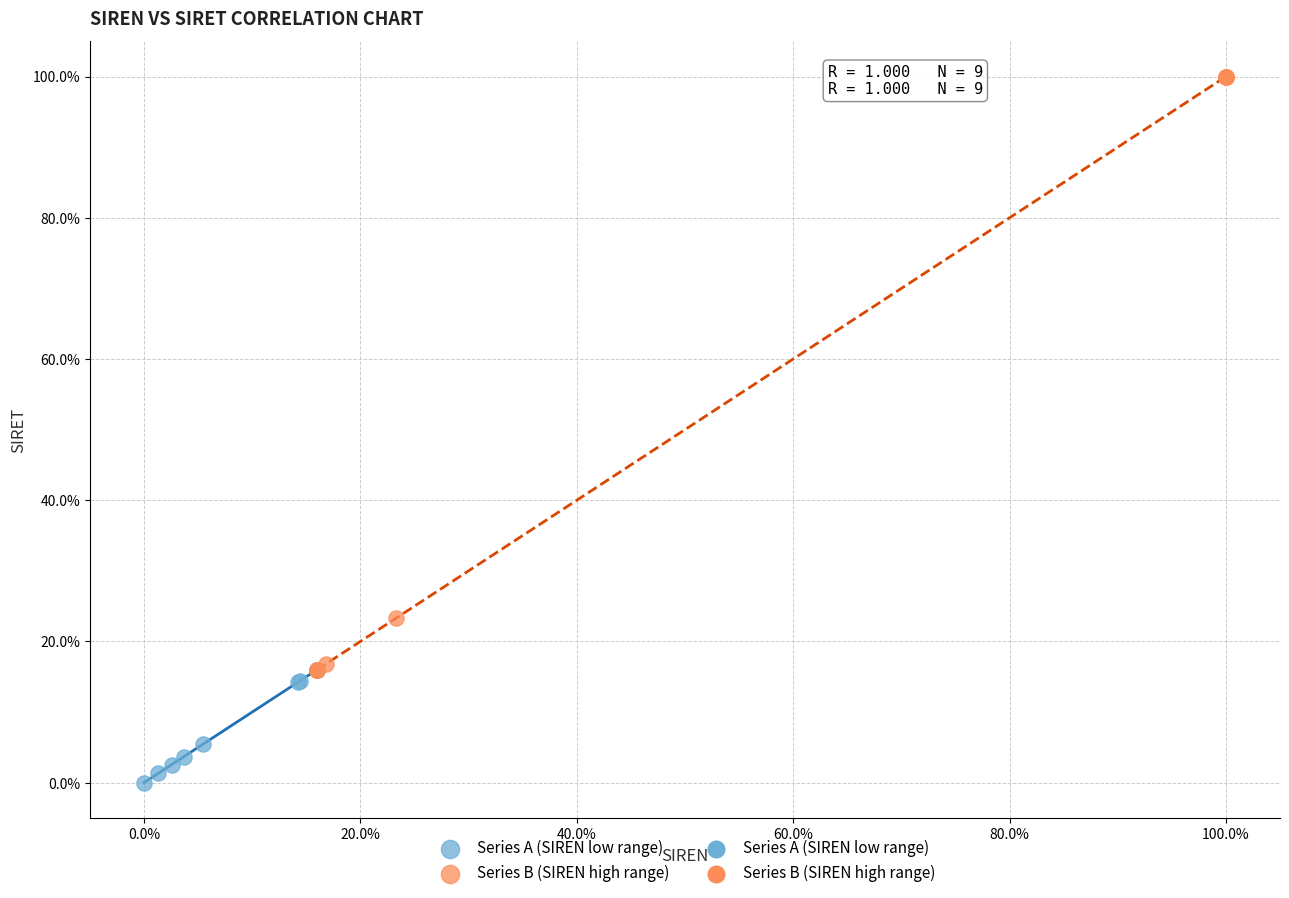

Which series has the widest spread of Y values?

Series B (SIREN high range)